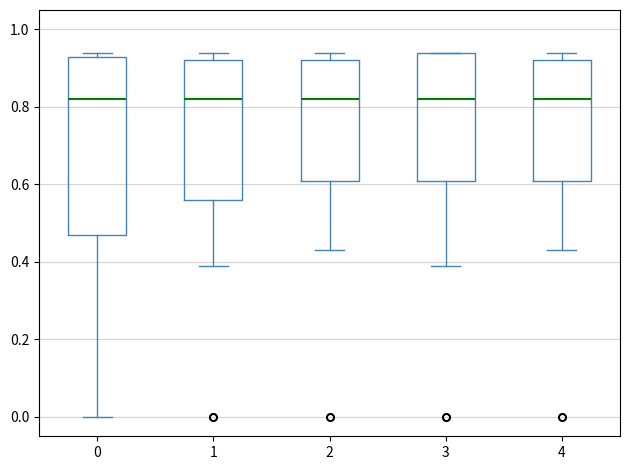

Reading left to right, transcribe this box plot: for each box, give where its median line is, the range the box spans, and where its two whiskers end, as read against the y-axis. The values are not printed on the chart, so give them approximately, as read against the axis.

0: median 0.82, box 0.48 to 0.94, whiskers 0.00 to 0.94 (just above the box's upper edge)
1: median 0.82, box 0.56 to 0.92, whiskers 0.40 to 0.94
2: median 0.82, box 0.62 to 0.92, whiskers 0.44 to 0.94
3: median 0.82, box 0.62 to 0.94, whiskers 0.40 to 0.94
4: median 0.82, box 0.62 to 0.92, whiskers 0.44 to 0.94